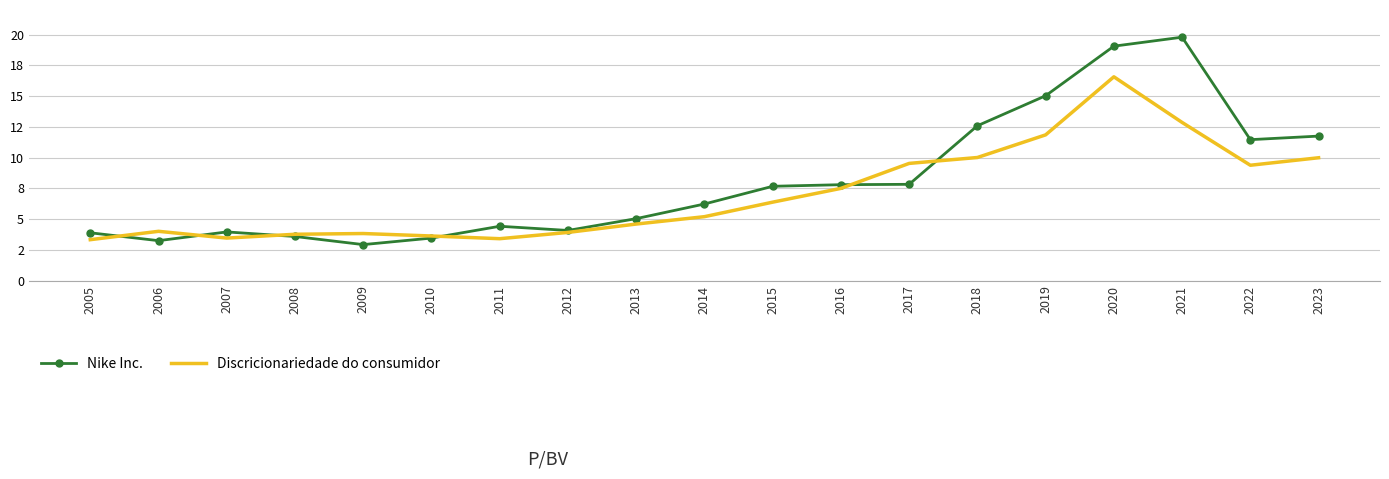

What are all the series names shown in the legend?

Nike Inc., Discricionariedade do consumidor